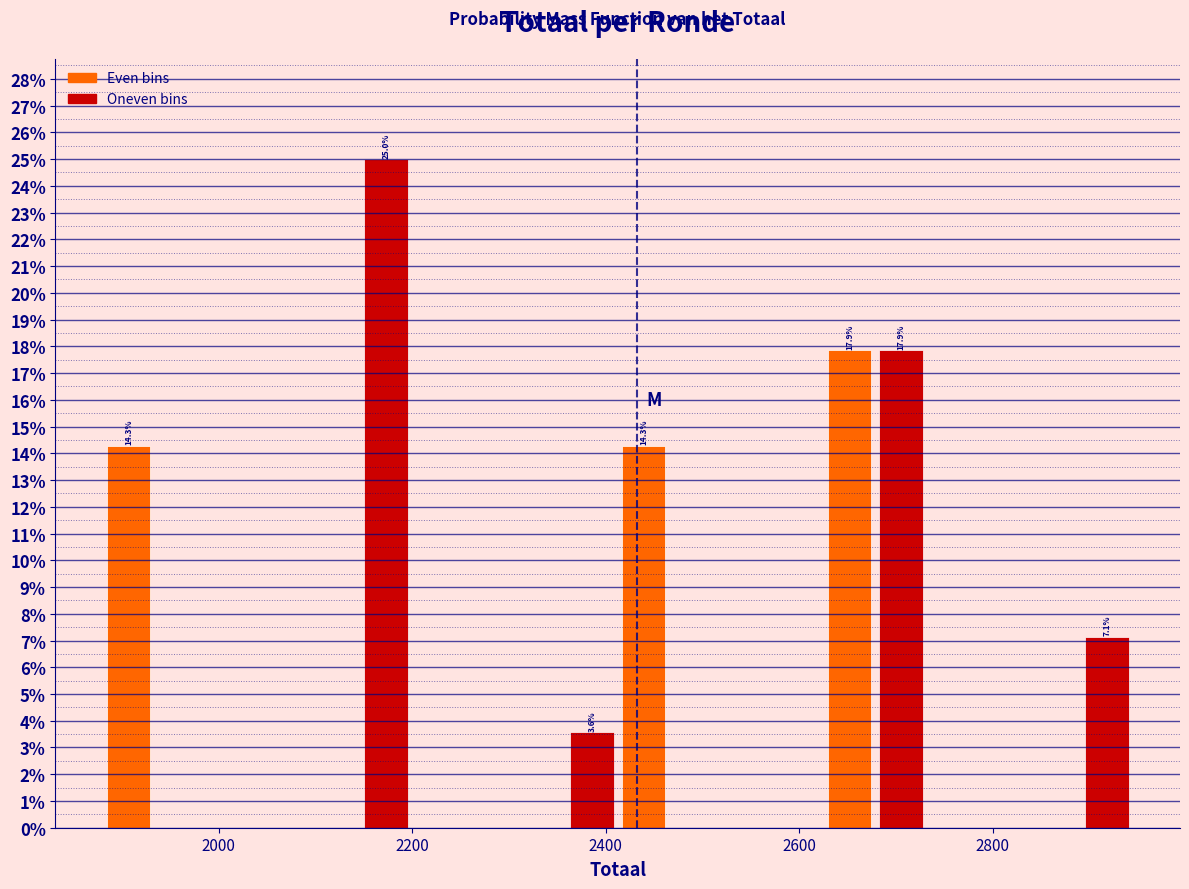

Around what value on the x-axis is the tallest bar? Give the approximate position of its centre, as read against the axis.

2180